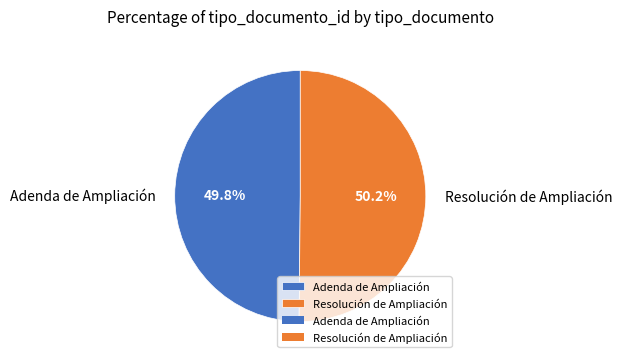

Is there a majority slice in this chart?

Yes